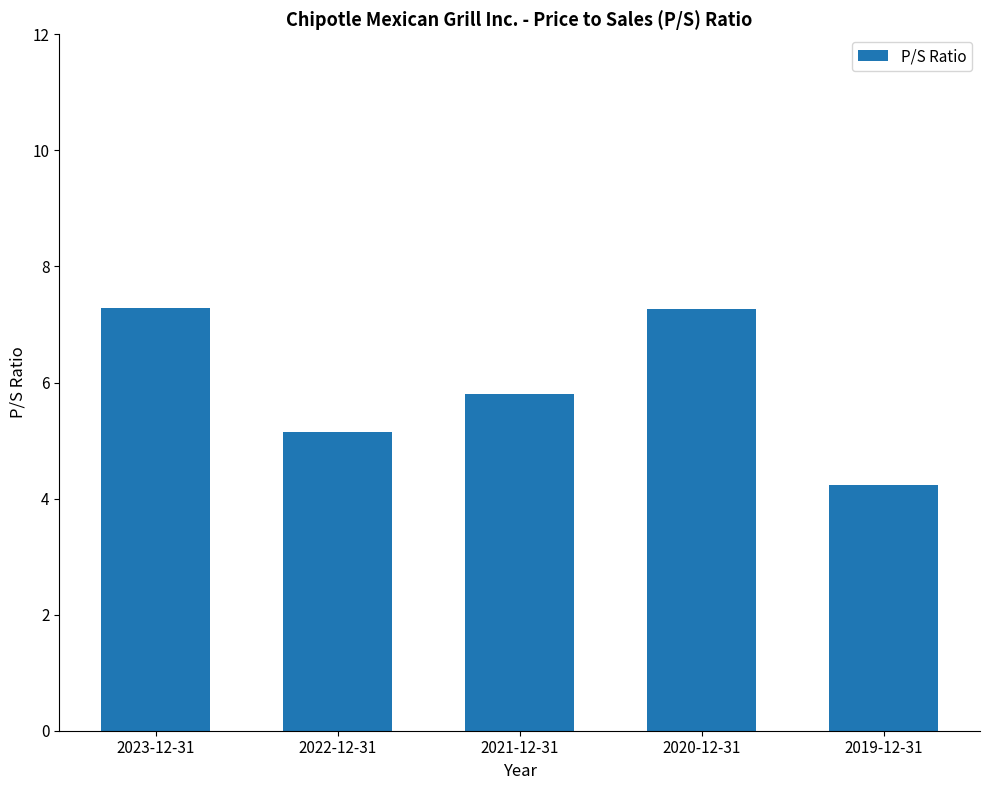

The chart shows a value of 5.8 at 2021-12-31. True or false?

True